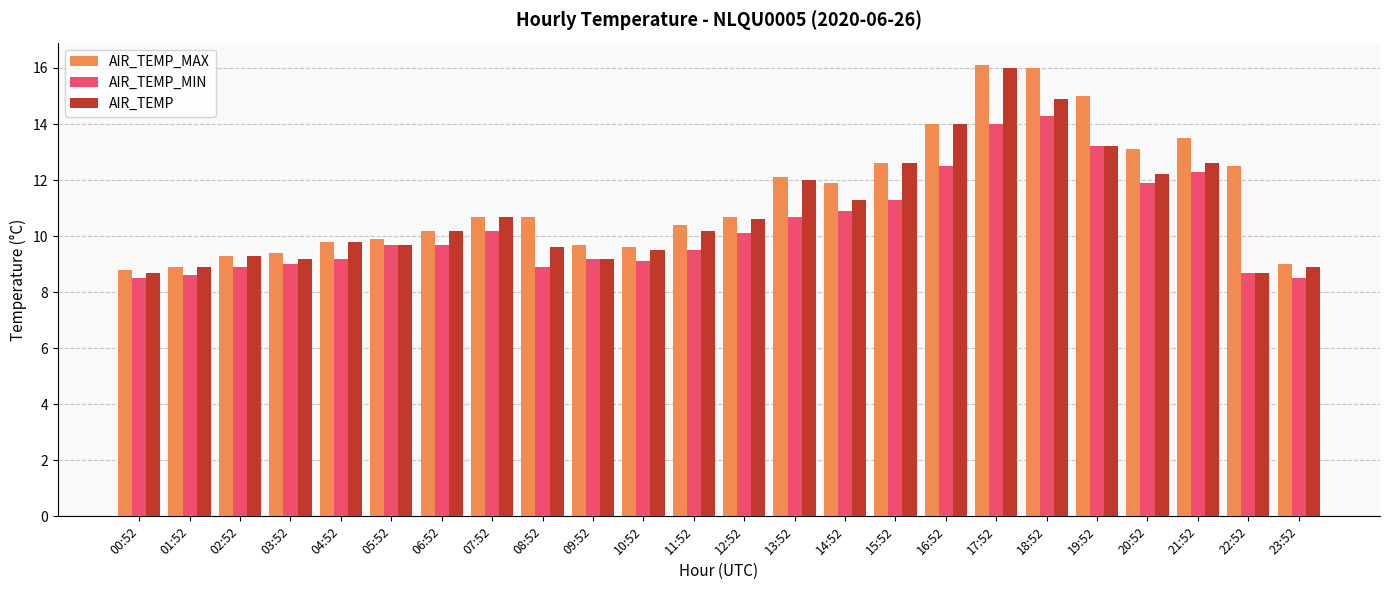

What is the total value across all series at 11:52?

30.1